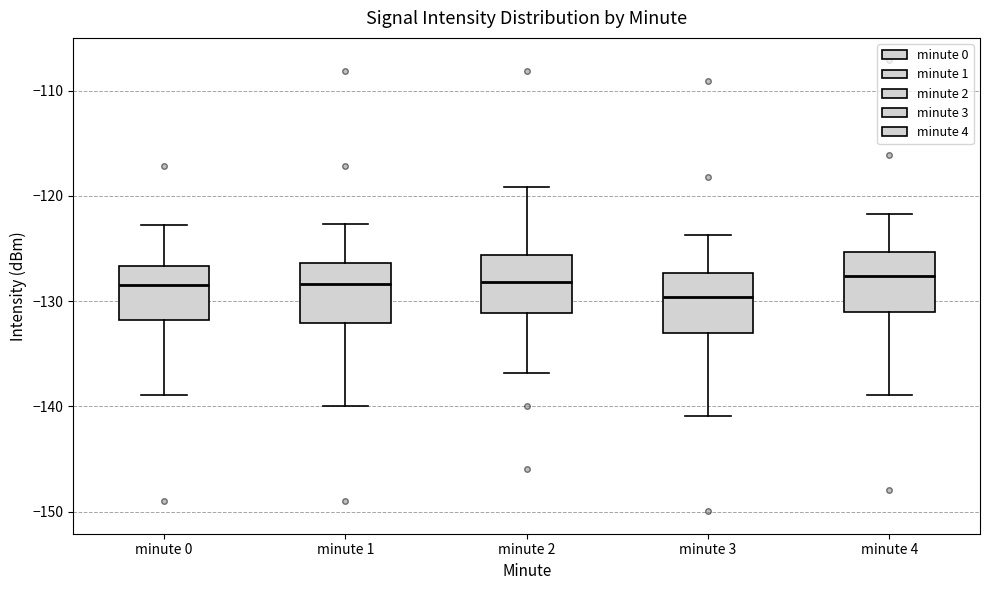

Reading left to right, transcribe this box plot: for each box, give where its median line is, the range the box spans, and where its two whiskers end, as read against the y-axis. The values are not printed on the chart, so give them approximately, as read against the axis.

minute 0: median -128, box -132 to -127, whiskers -139 to -123
minute 1: median -128, box -132 to -126, whiskers -140 to -123
minute 2: median -128, box -131 to -126, whiskers -137 to -119
minute 3: median -130, box -133 to -127, whiskers -141 to -124
minute 4: median -128, box -131 to -125, whiskers -139 to -122